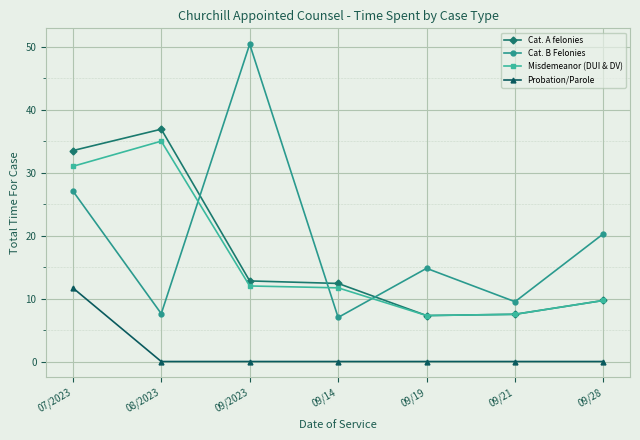

At which label does Cat. B Felonies reach its peak?

09/2023